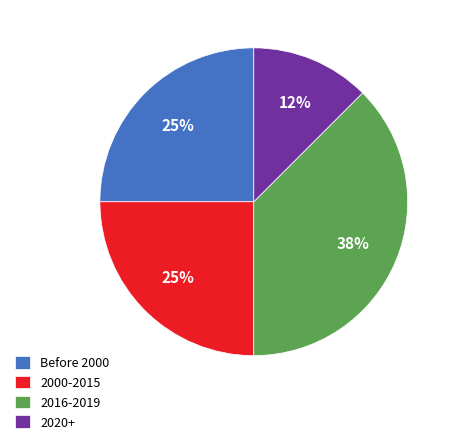

To the nearest percent, what percentage of the pie is Before 2000?

25%